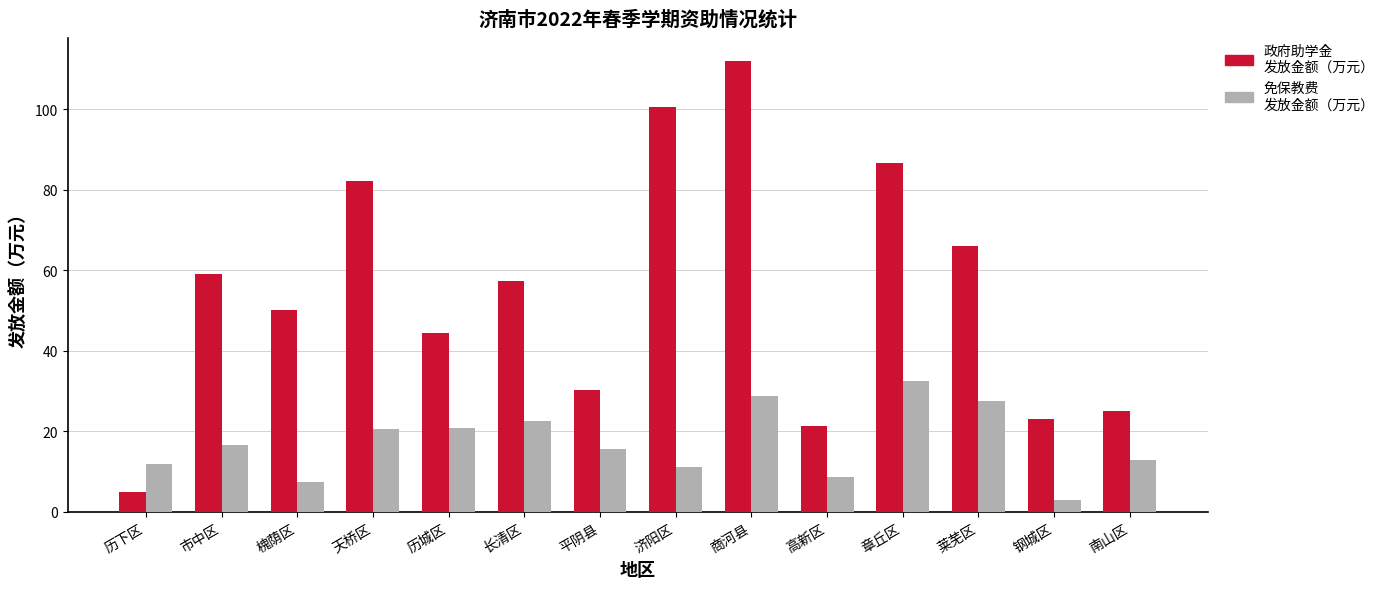

What is the label of the 2nd bar from the right?

钢城区